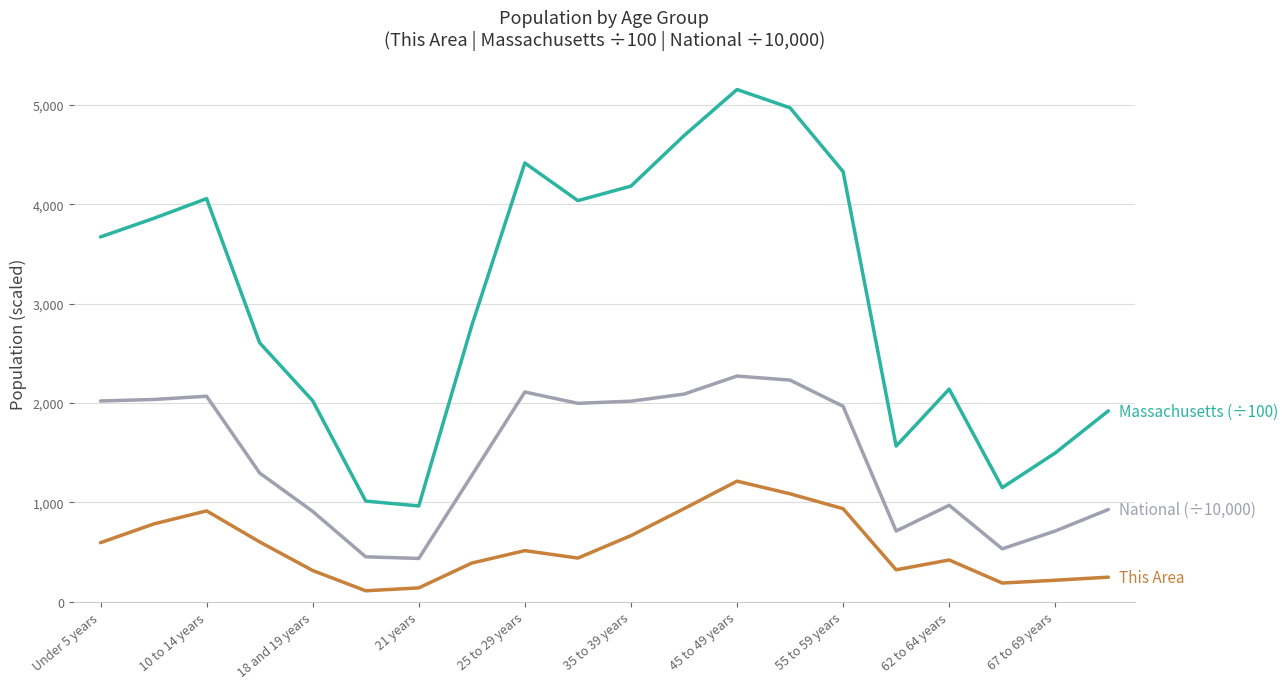

What is the smallest value displayed?

110.0